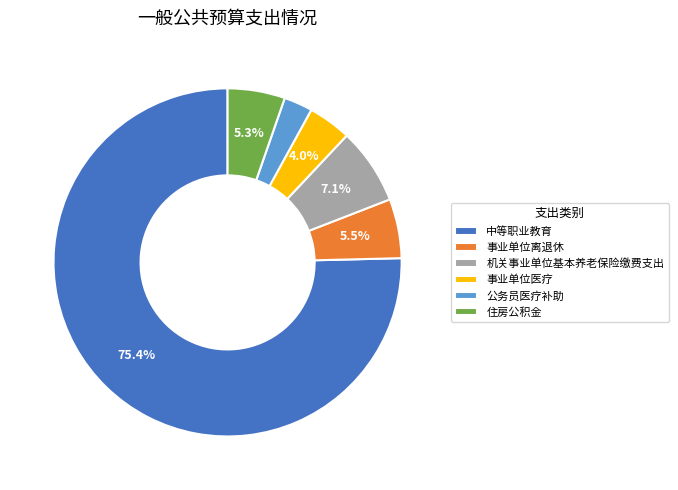

What is the total percentage of 住房公积金 and 机关事业单位基本养老保险缴费支出?

12.4%